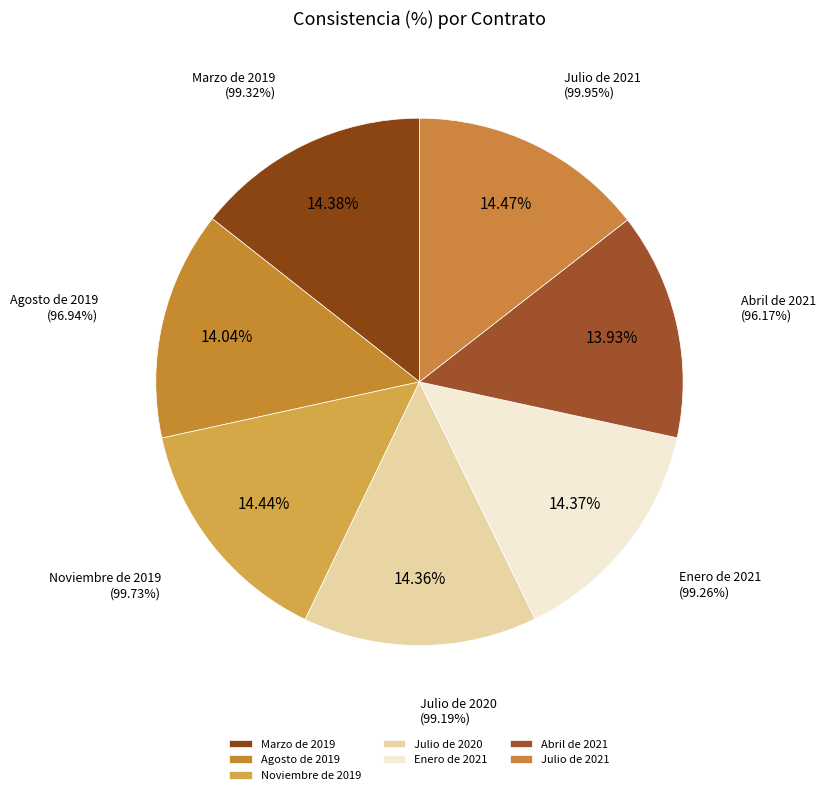

Combined, do Agosto de 2019 and Marzo de 2019 account for over 50%?

No